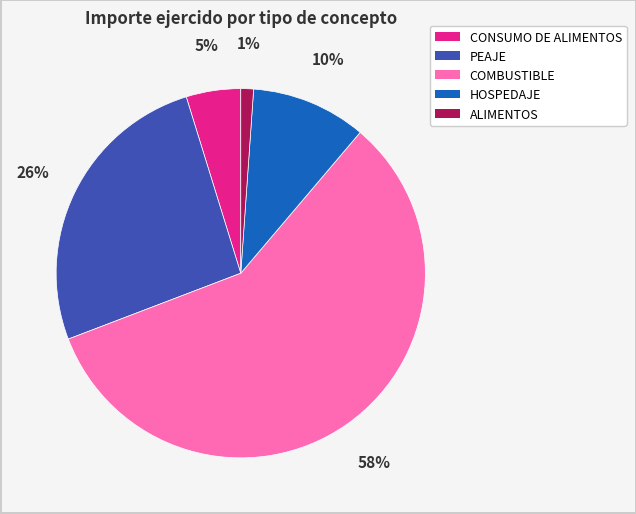

To the nearest percent, what is the difference between the largest and smallest slice percentages?

57%